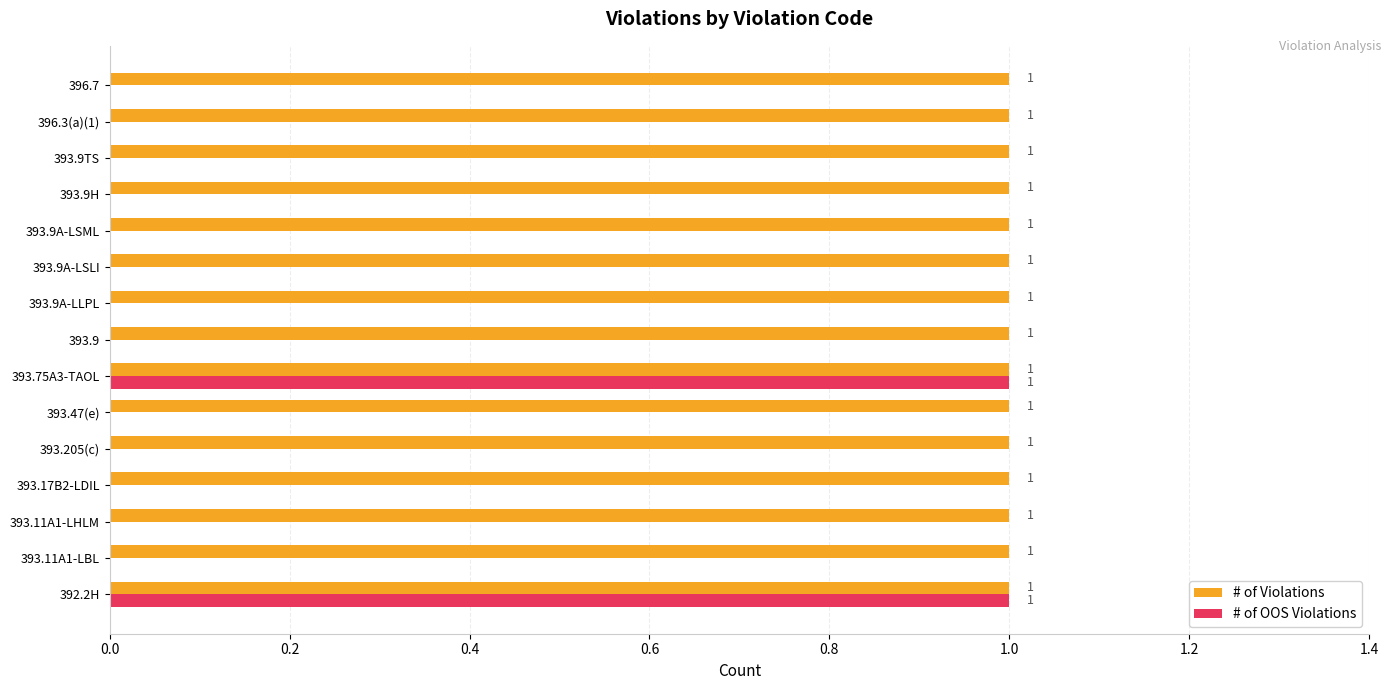

What are all the series names shown in the legend?

# of Violations, # of OOS Violations